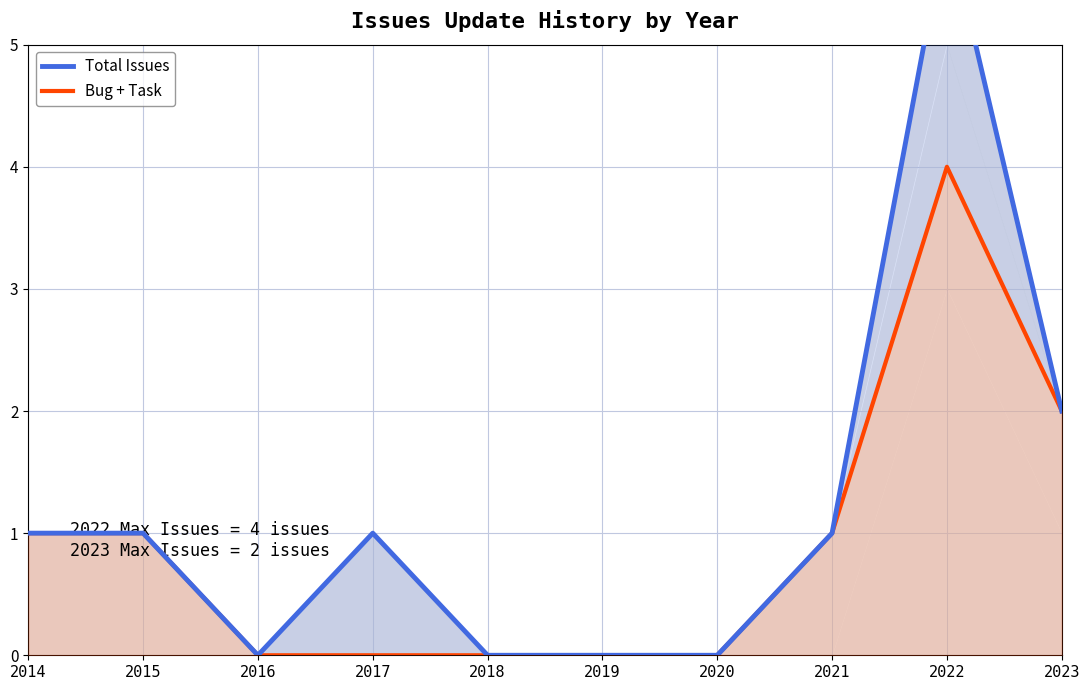

True or false: Bug + Task has more than 2 interior local peaks.

False